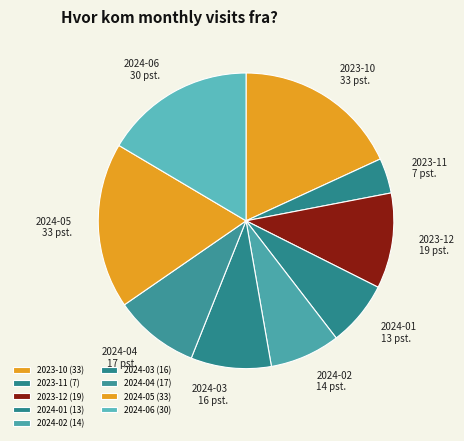

Does 2024-05 represent more than half of the total?

No